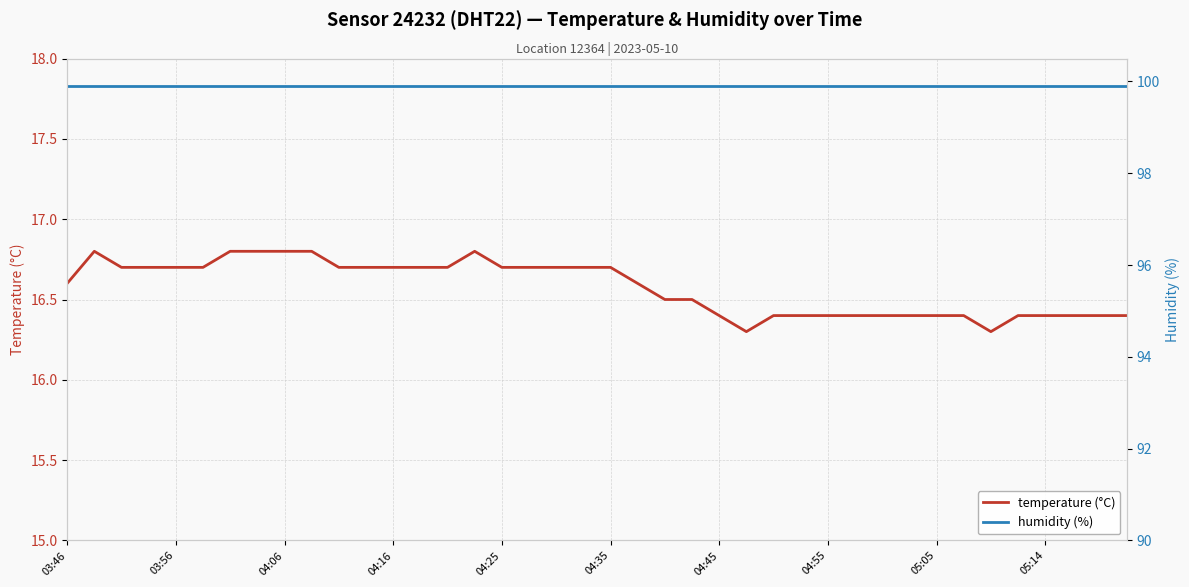

True or false: humidity (%) has more than 1 interior local peaks.

False